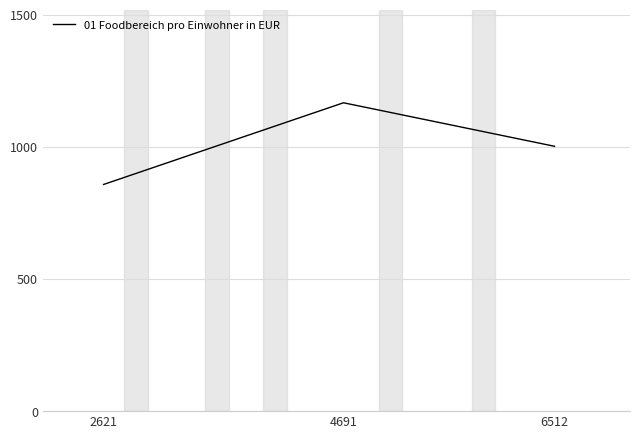

What is the difference between the values at 4691 and 2621?

309.0